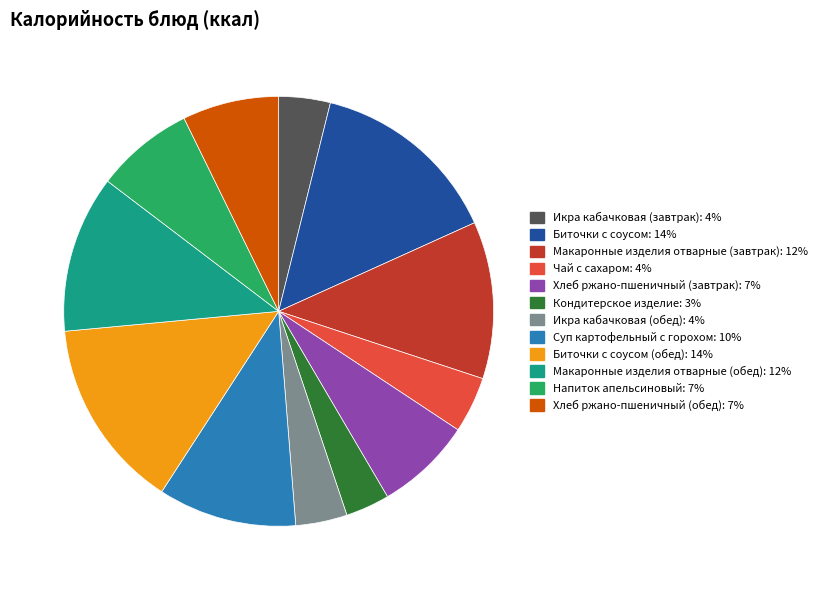

Count the number of slices in the pie.

12